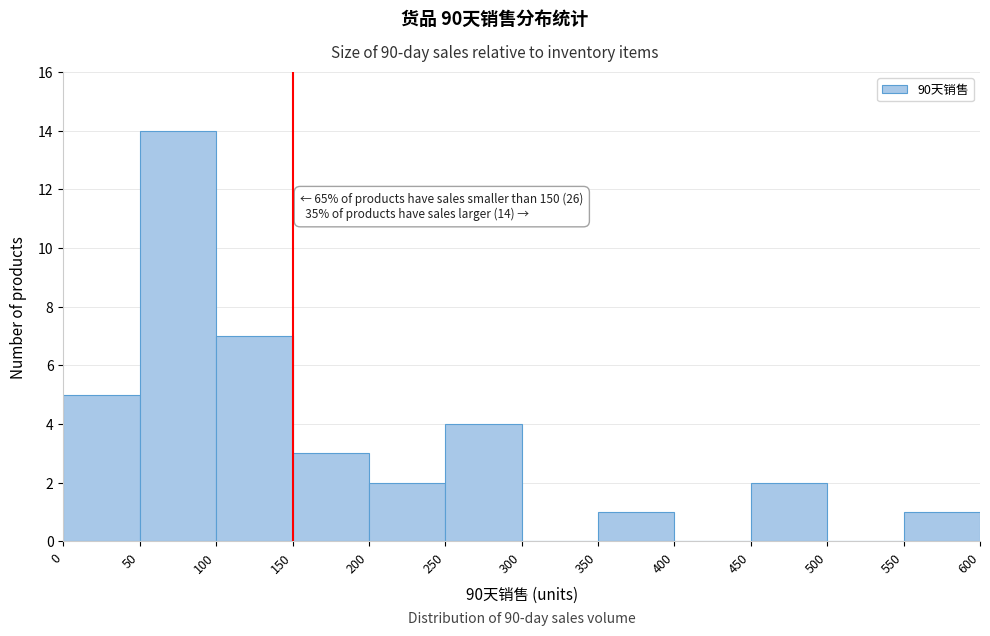

Which range on the x-axis has the tallest bar?

50 to 100